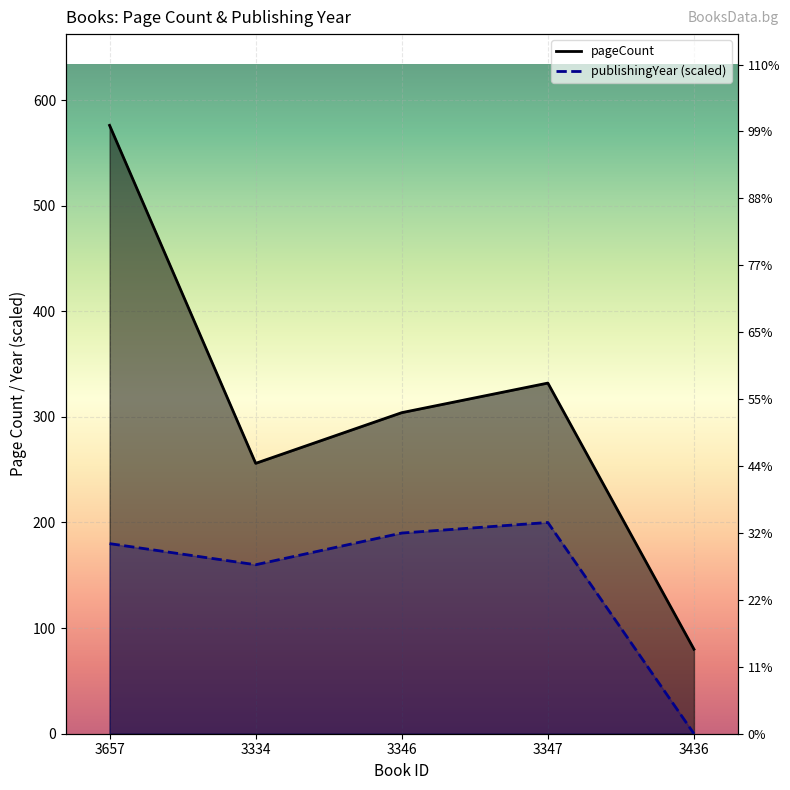

Where is the first local minimum for publishingYear?

3334